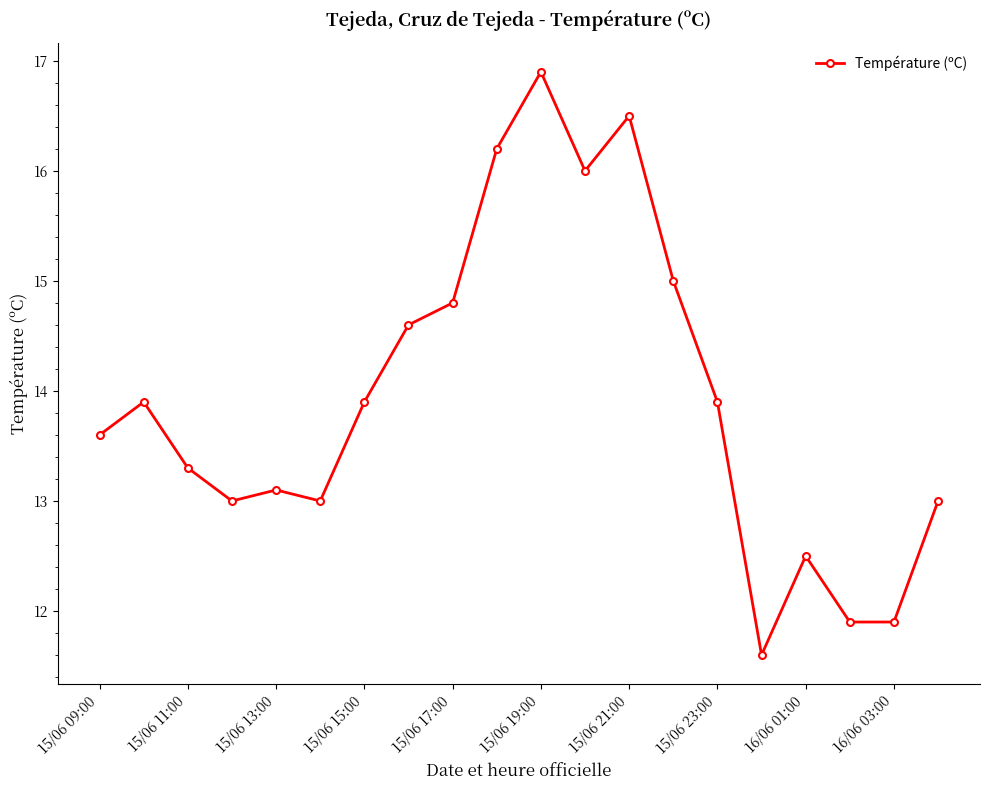

What is the sum of all values?

278.6